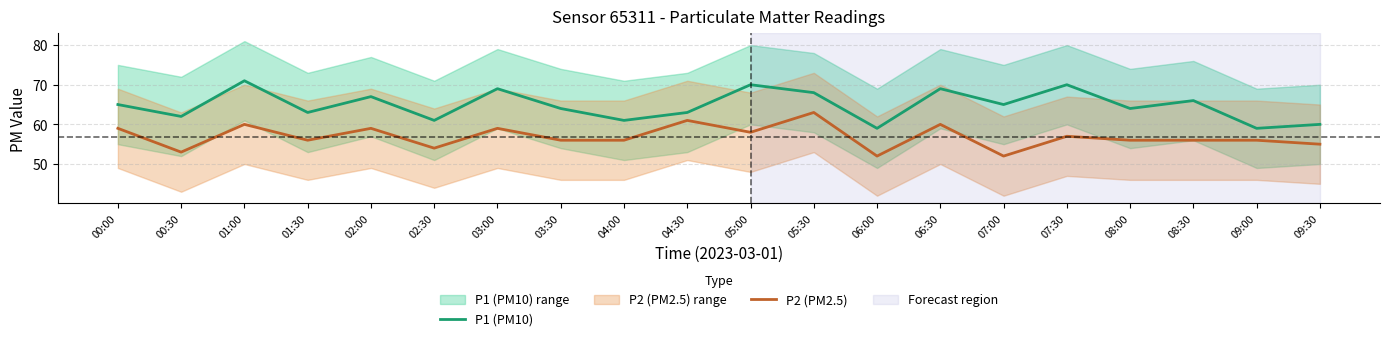

What is the label of the 20th point from the right?

00:00